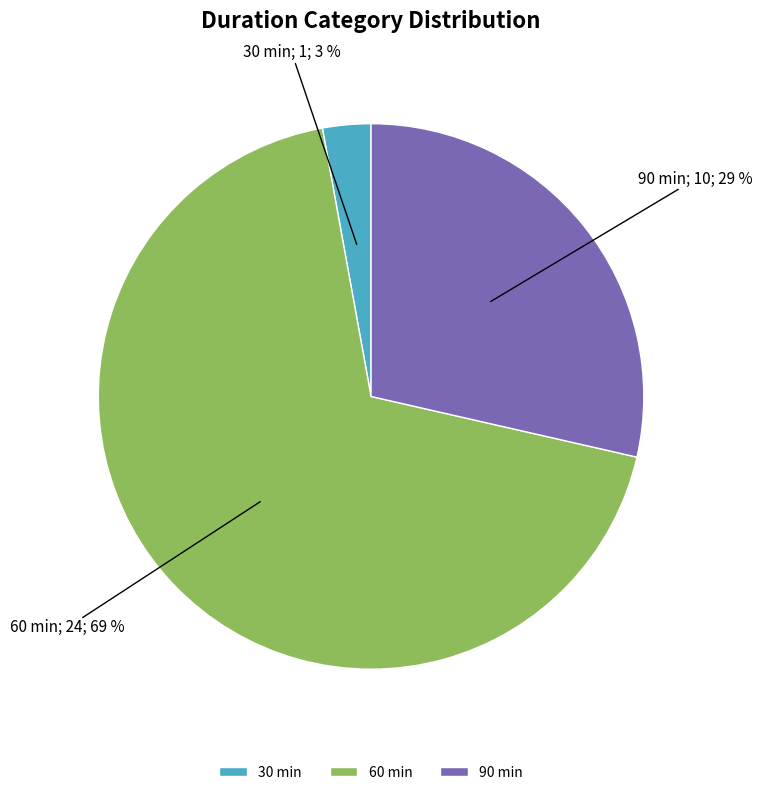

To the nearest percent, what is the difference between the 90 min and 60 min slice percentages?

40%